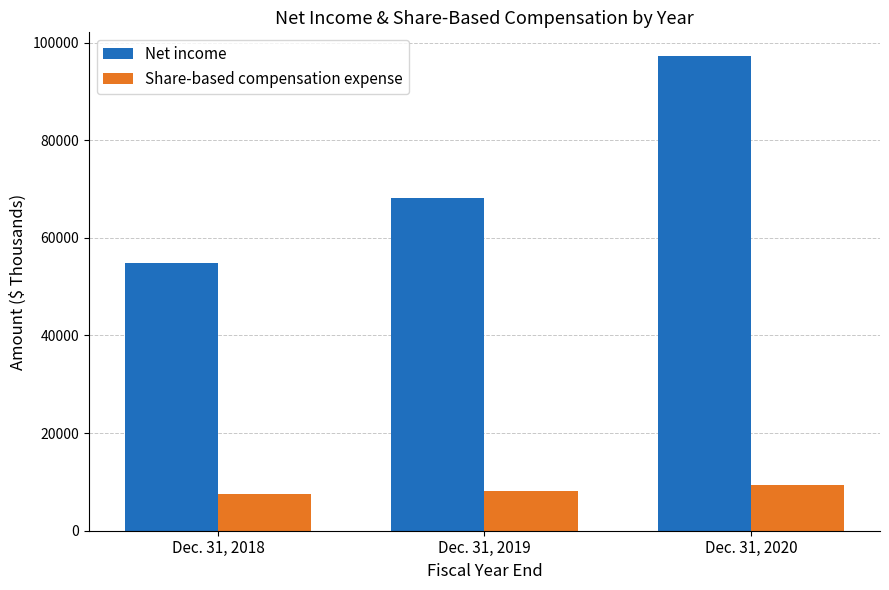

What are all the series names shown in the legend?

Net income, Share-based compensation expense